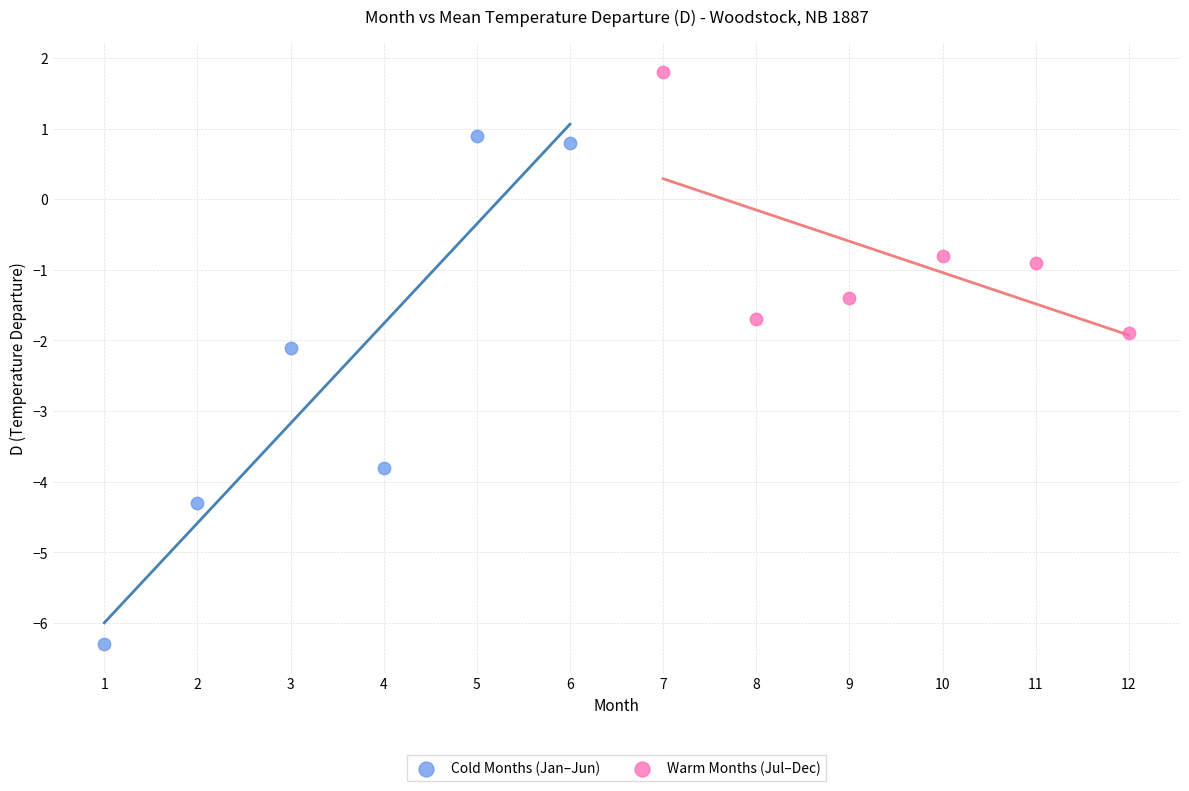

Which series has the widest spread of Y values?

Cold Months (Jan–Jun)